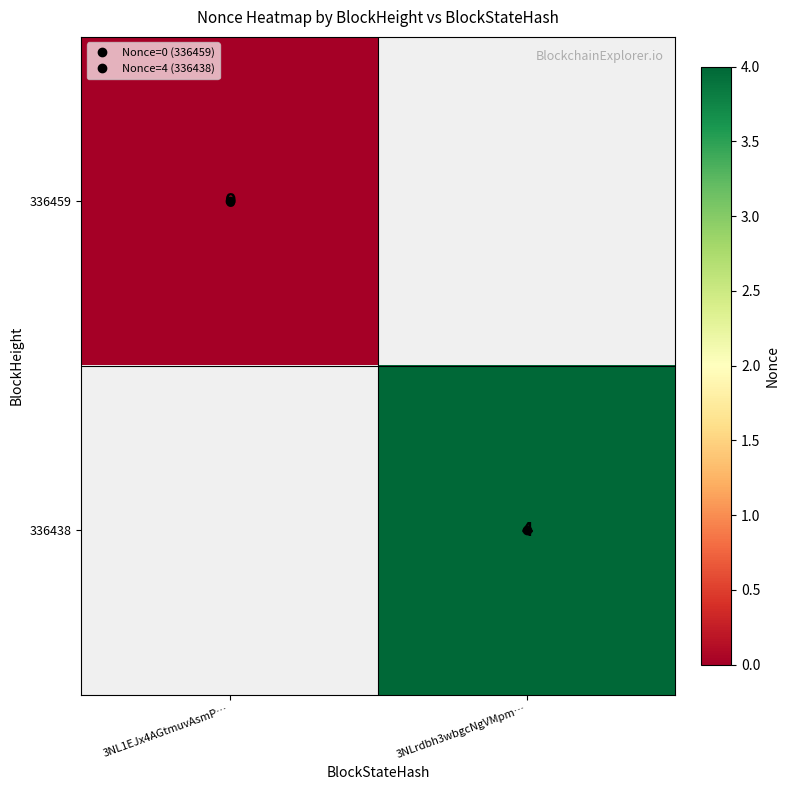

Rank the series at 3NL1EJx4AGtmuvAsmP… from lowest to highest value.

336459, 336438